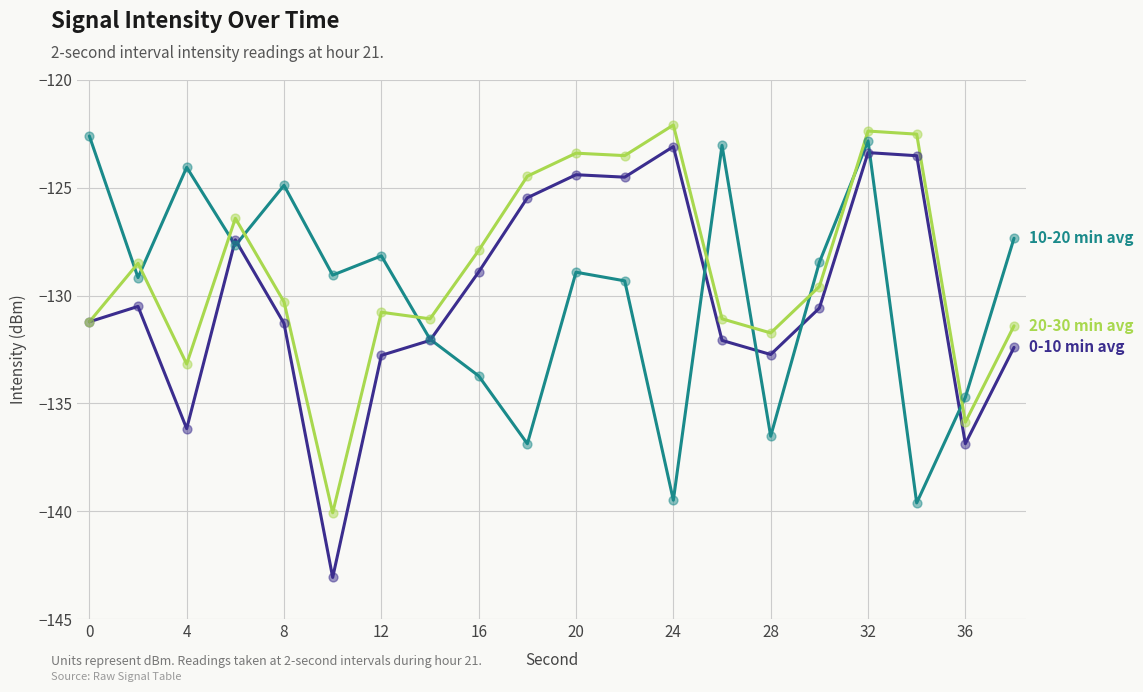

What is the maximum value shown in the chart?

-122.1